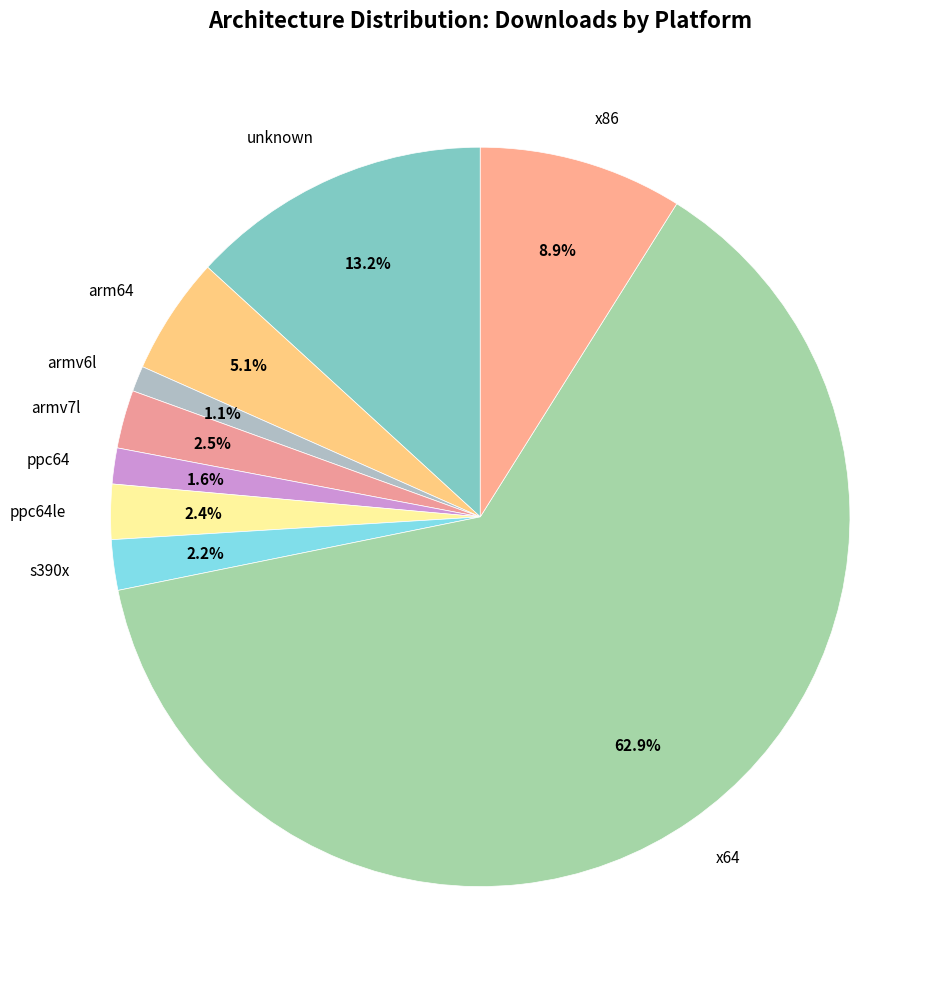

Combined, what portion of the pie is s390x and armv6l?

3.3%